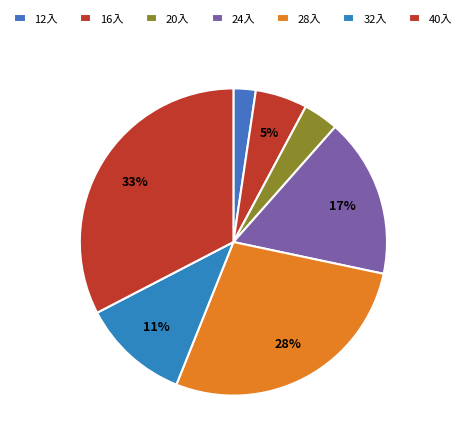

How many segments does this pie chart have?

7